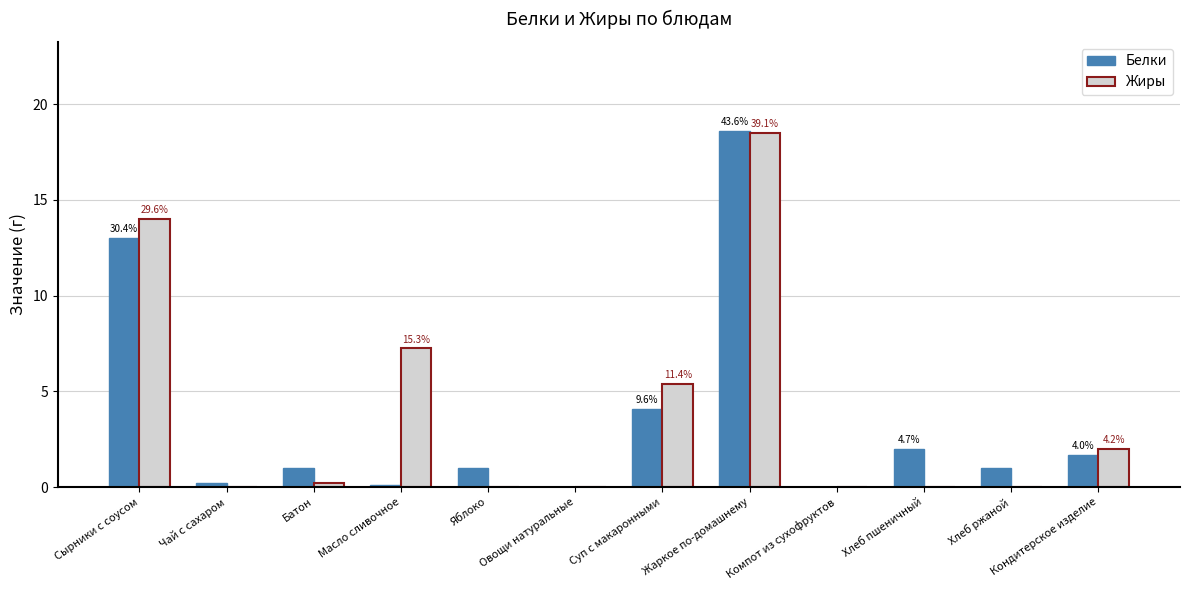

At which label does Белки first exceed 1?

Сырники с соусом